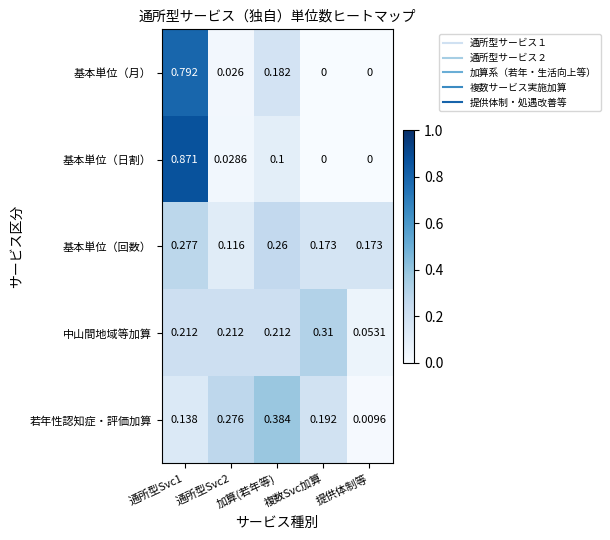

Is the value of 基本単位（回数） at 通所型Svc1 greater than the value of 基本単位（月） at 提供体制等?

Yes